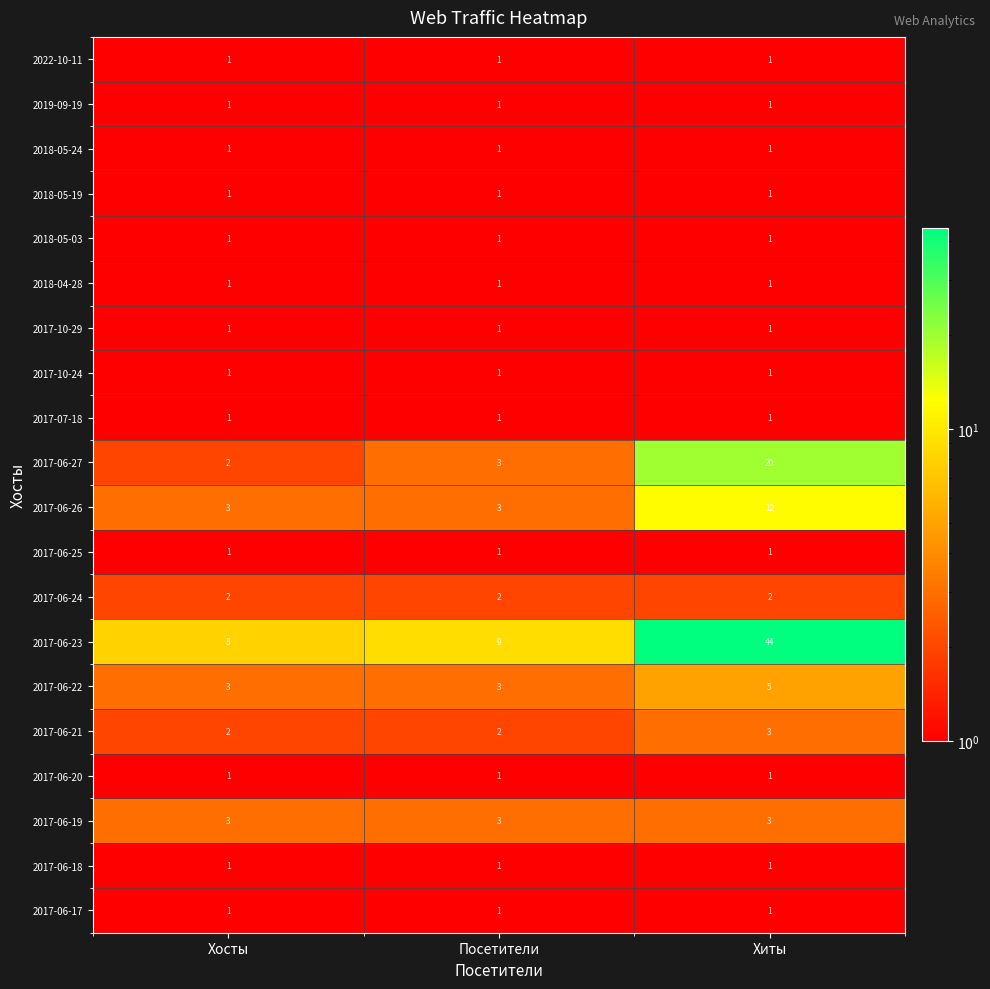

What is the difference between the highest and lowest values at Посетители?

8